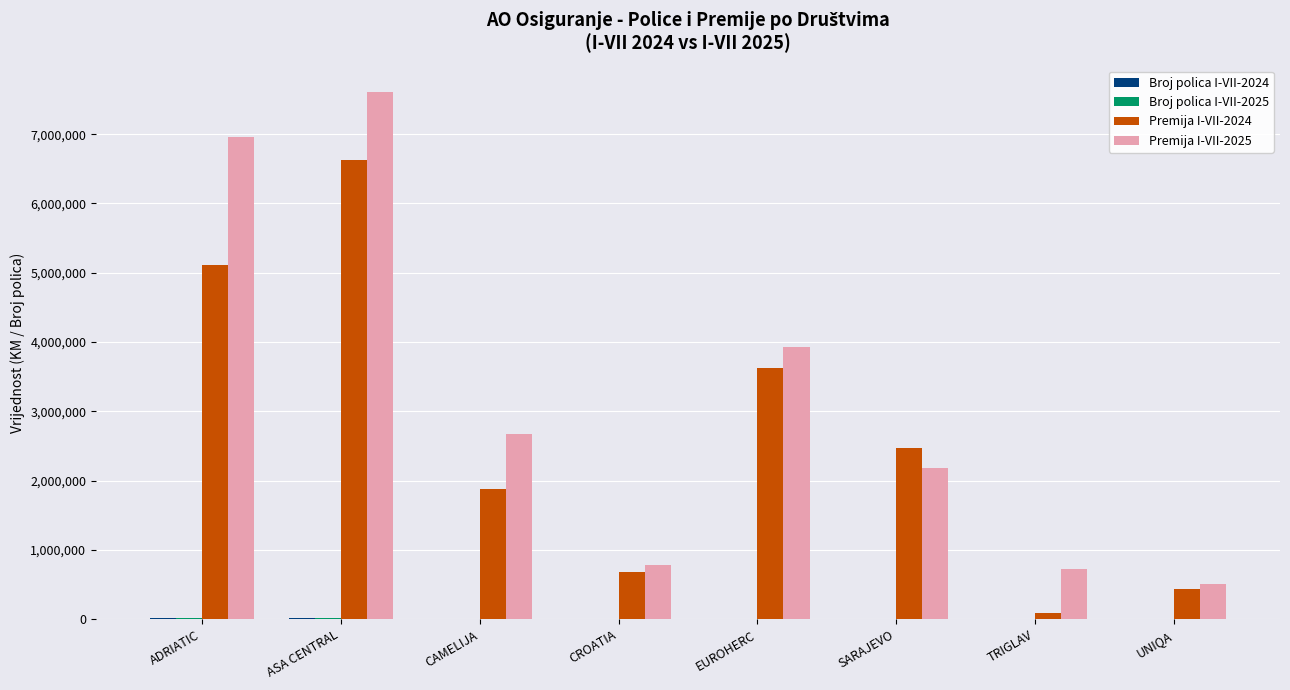

The value of Premija I-VII-2024 at SARAJEVO is 1539904. True or false?

False